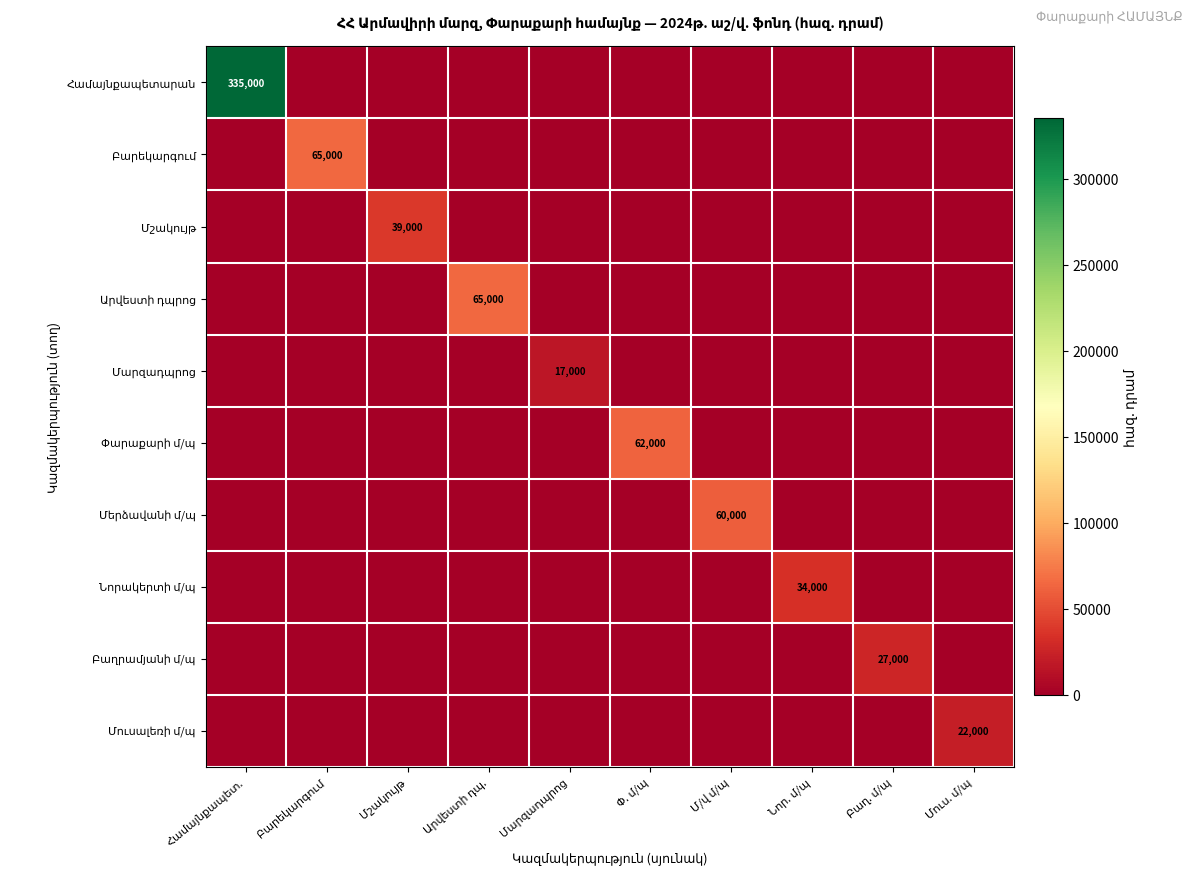

What is the total value across all series at Արվեստի դպ.?

65000